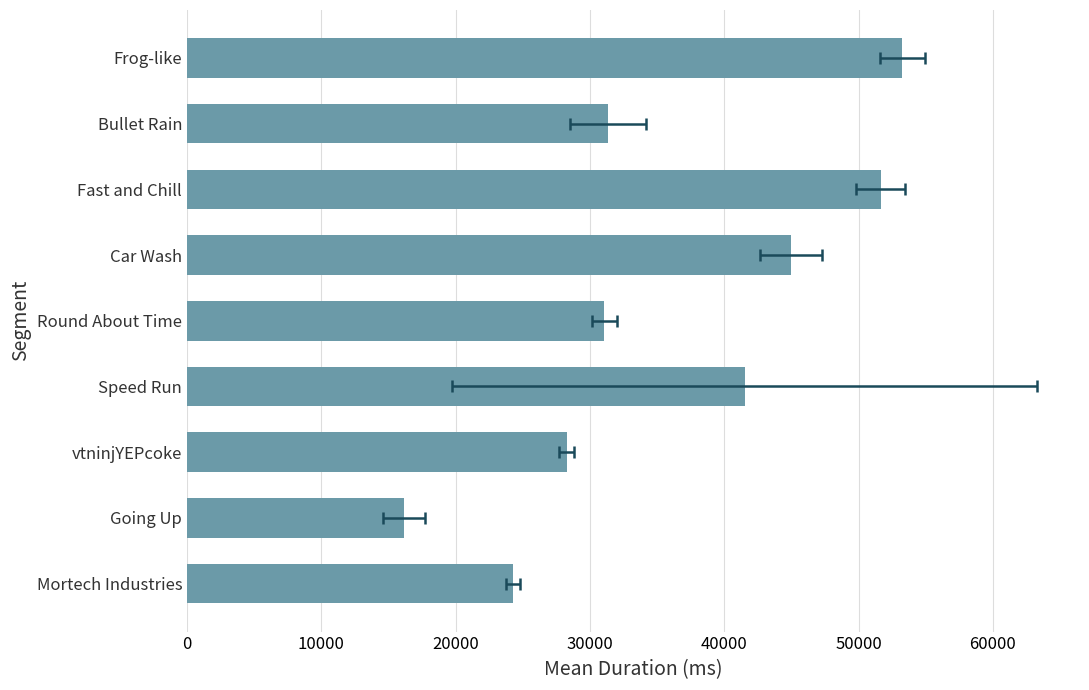

Read the value at Going Up.

16149.8